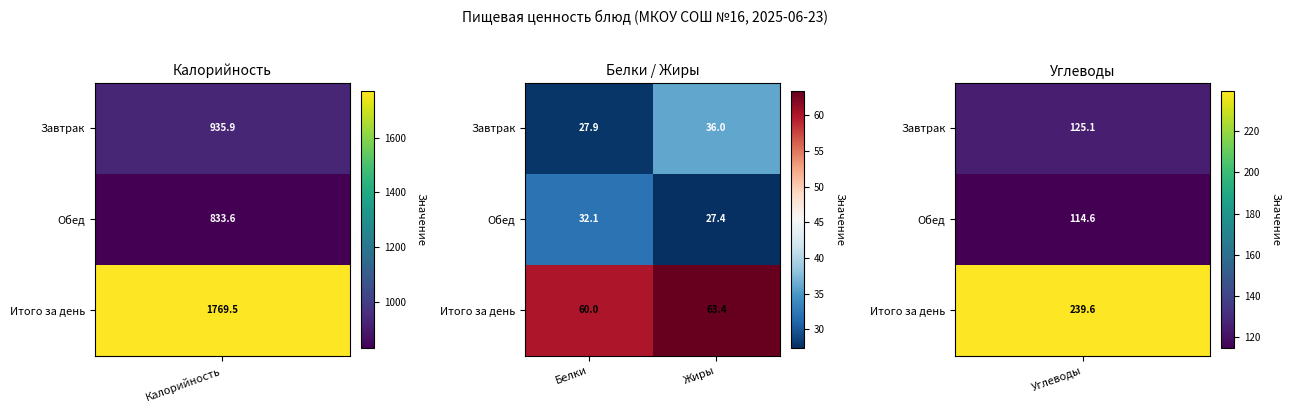

Which category has the lowest value across all series?

Жиры